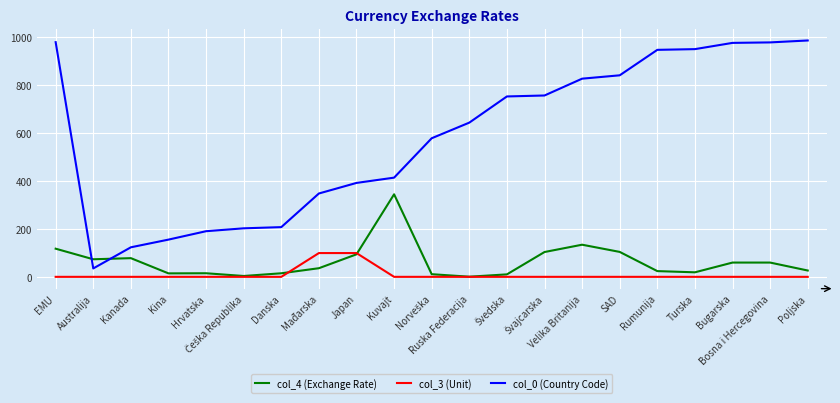

Which series has the widest spread of values?

col_0 (Country Code)